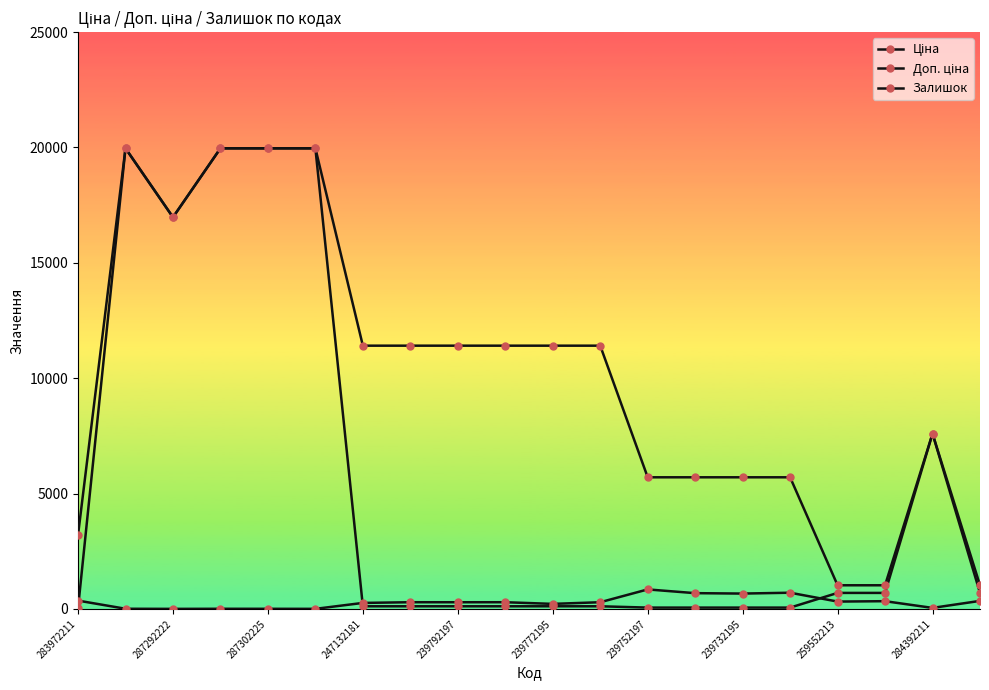

What is the label of the 12th point from the left?

11